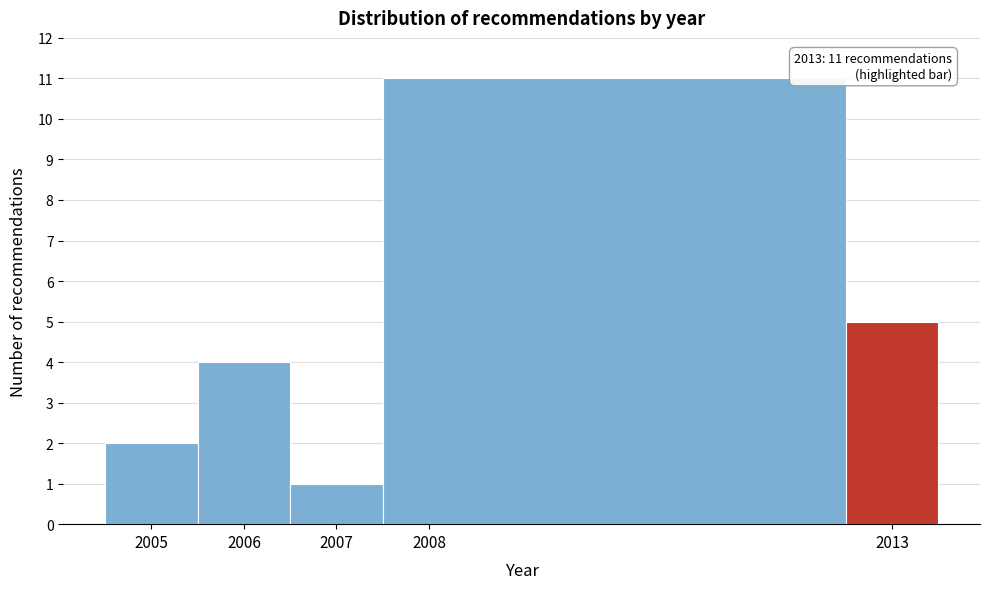

Over which range of the x-axis is the bar tallest?

2007.5 to 2012.5